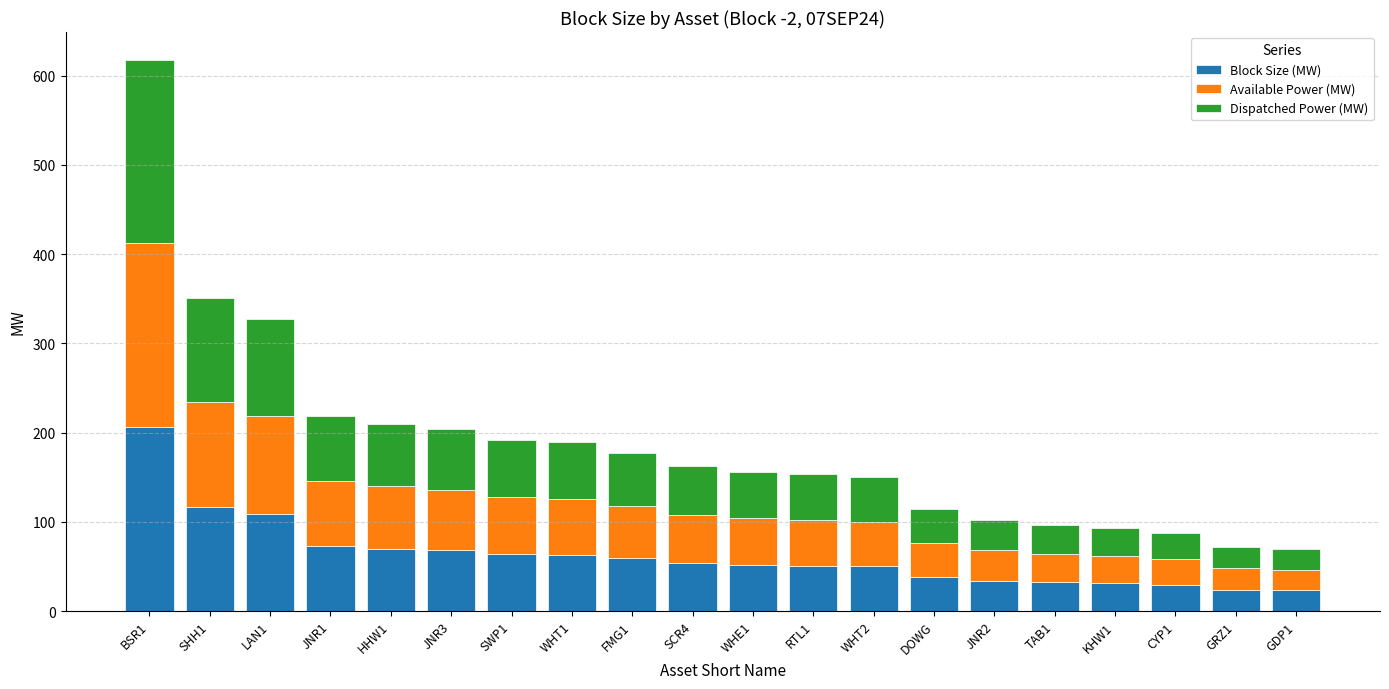

What is the total value across all series at BSR1?

618